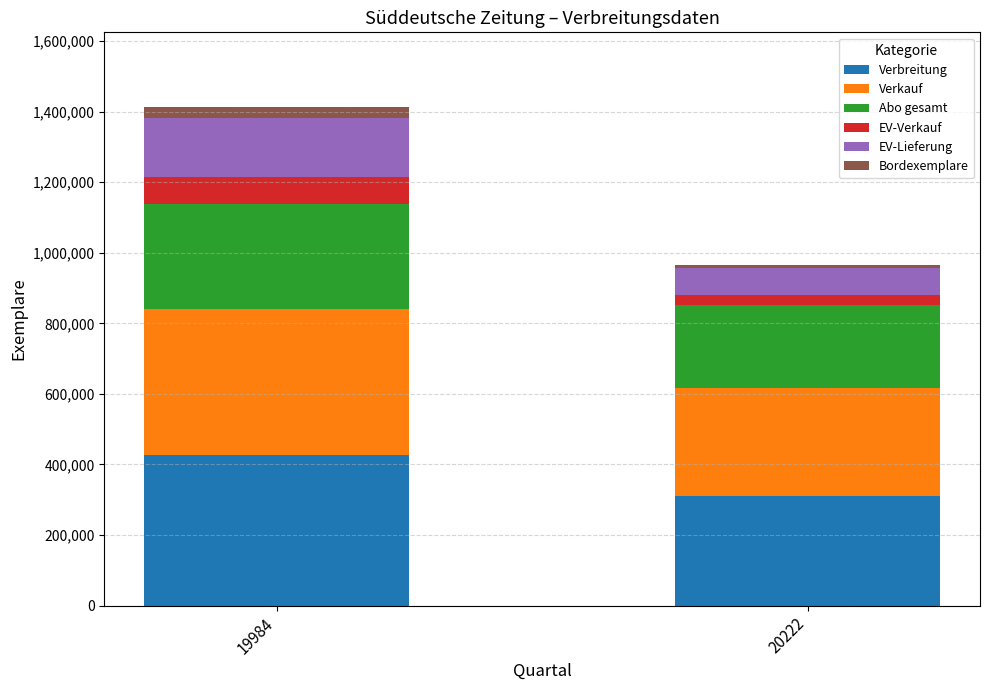

Where is Verbreitung nearest to the value 369157?

20222